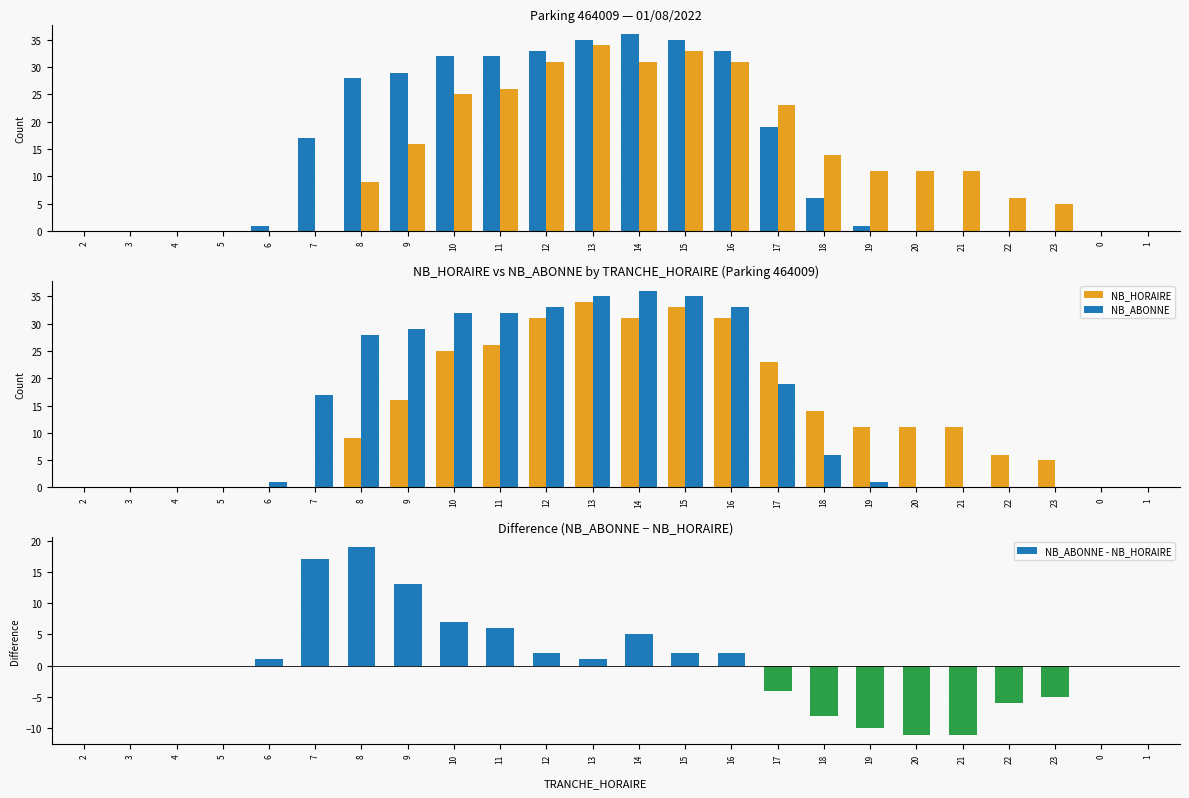

At which label does NB_ABONNE - NB_HORAIRE first exceed 0?

6